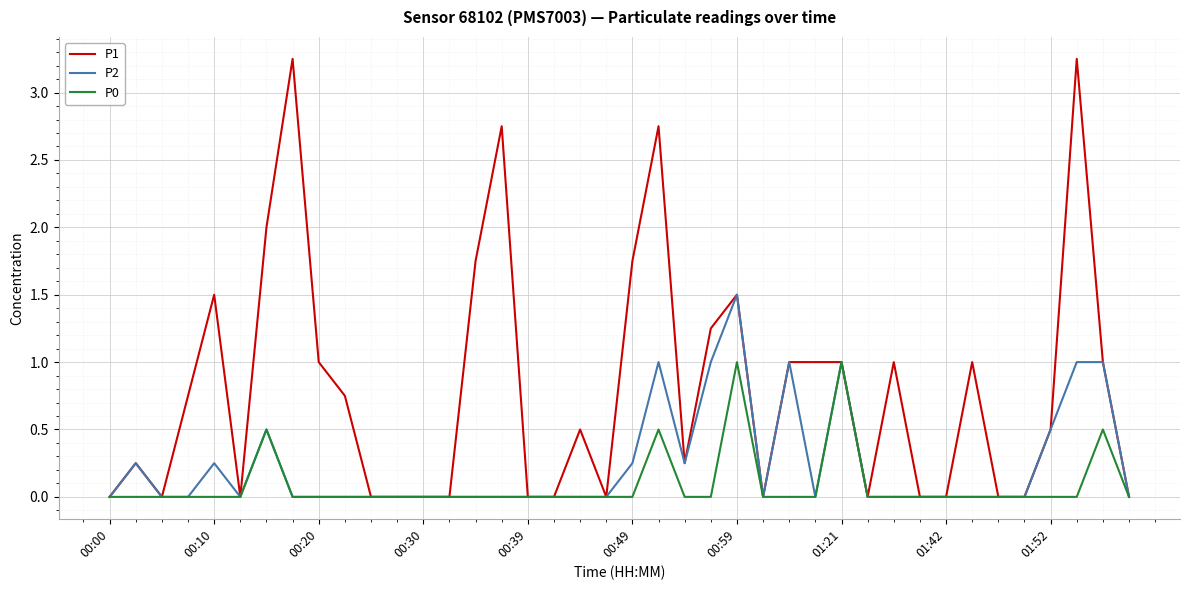

Is this an area chart (filled region under the line)?

No